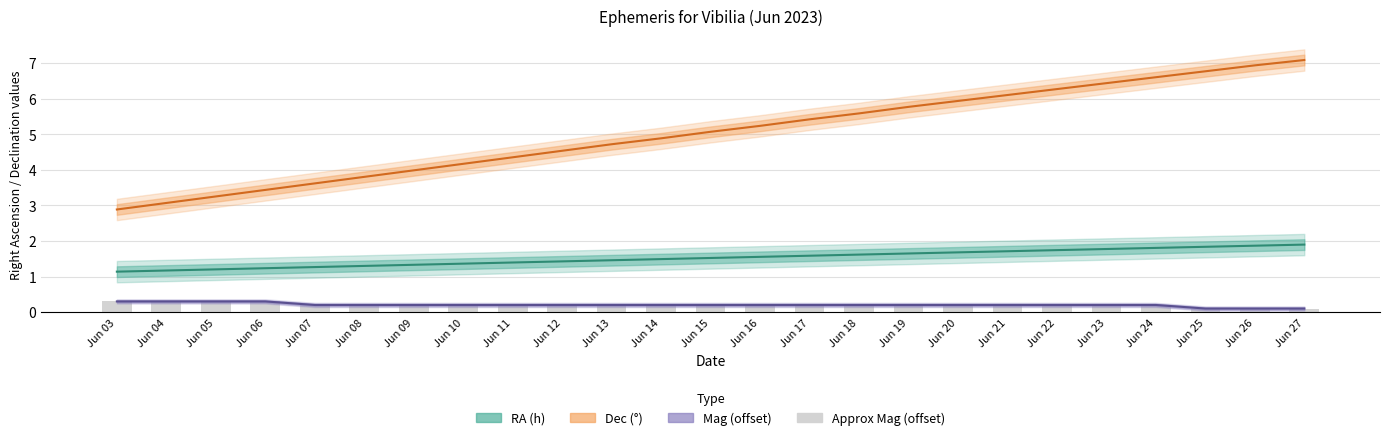

Reading left to right, extract all data points from this chart.

RA (h): Jun 03=1.1	Jun 04=1.2	Jun 05=1.2	Jun 06=1.2	Jun 07=1.3	Jun 08=1.3	Jun 09=1.3	Jun 10=1.4	Jun 11=1.4	Jun 12=1.4	Jun 13=1.5	Jun 14=1.5	Jun 15=1.5	Jun 16=1.6	Jun 17=1.6	Jun 18=1.6	Jun 19=1.6	Jun 20=1.7	Jun 21=1.7	Jun 22=1.7	Jun 23=1.8	Jun 24=1.8	Jun 25=1.8	Jun 26=1.9	Jun 27=1.9
Dec (°): Jun 03=2.9	Jun 04=3.1	Jun 05=3.2	Jun 06=3.4	Jun 07=3.6	Jun 08=3.8	Jun 09=4.0	Jun 10=4.2	Jun 11=4.3	Jun 12=4.5	Jun 13=4.7	Jun 14=4.9	Jun 15=5.1	Jun 16=5.2	Jun 17=5.4	Jun 18=5.6	Jun 19=5.8	Jun 20=5.9	Jun 21=6.1	Jun 22=6.3	Jun 23=6.4	Jun 24=6.6	Jun 25=6.8	Jun 26=6.9	Jun 27=7.1
Mag (offset): Jun 03=0.3	Jun 04=0.3	Jun 05=0.3	Jun 06=0.3	Jun 07=0.2	Jun 08=0.2	Jun 09=0.2	Jun 10=0.2	Jun 11=0.2	Jun 12=0.2	Jun 13=0.2	Jun 14=0.2	Jun 15=0.2	Jun 16=0.2	Jun 17=0.2	Jun 18=0.2	Jun 19=0.2	Jun 20=0.2	Jun 21=0.2	Jun 22=0.2	Jun 23=0.2	Jun 24=0.2	Jun 25=0.1	Jun 26=0.1	Jun 27=0.1
Approx Mag (offset): Jun 03=0.3	Jun 04=0.3	Jun 05=0.3	Jun 06=0.3	Jun 07=0.2	Jun 08=0.2	Jun 09=0.2	Jun 10=0.2	Jun 11=0.2	Jun 12=0.2	Jun 13=0.2	Jun 14=0.2	Jun 15=0.2	Jun 16=0.2	Jun 17=0.2	Jun 18=0.2	Jun 19=0.2	Jun 20=0.2	Jun 21=0.2	Jun 22=0.2	Jun 23=0.2	Jun 24=0.2	Jun 25=0.1	Jun 26=0.1	Jun 27=0.1